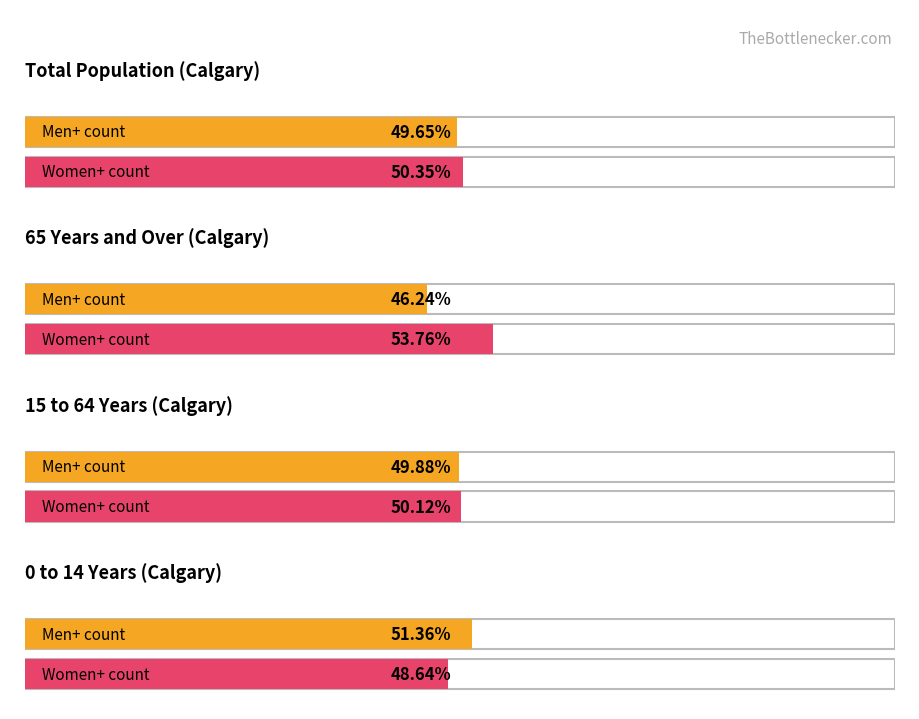

What is the label of the 1st bar from the right?

0 to 14 years